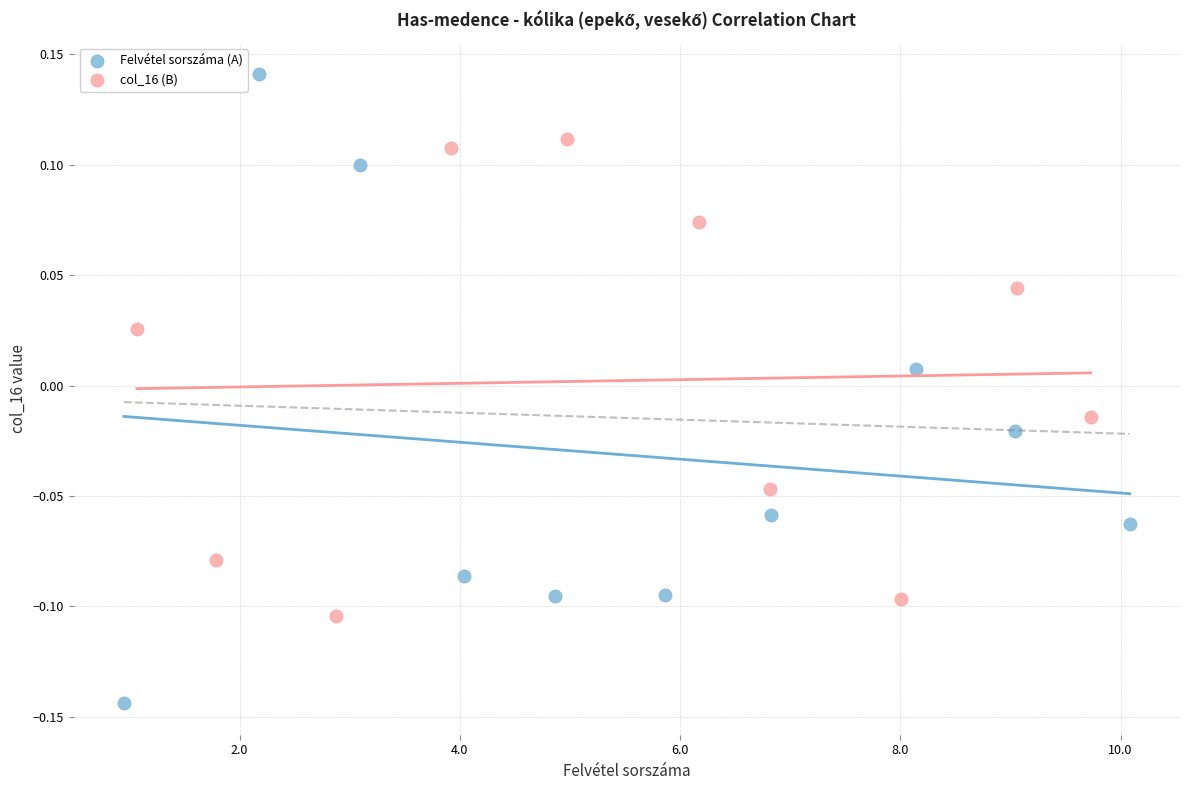

Which series reaches the maximum Y coordinate?

Felvétel sorszáma (A)